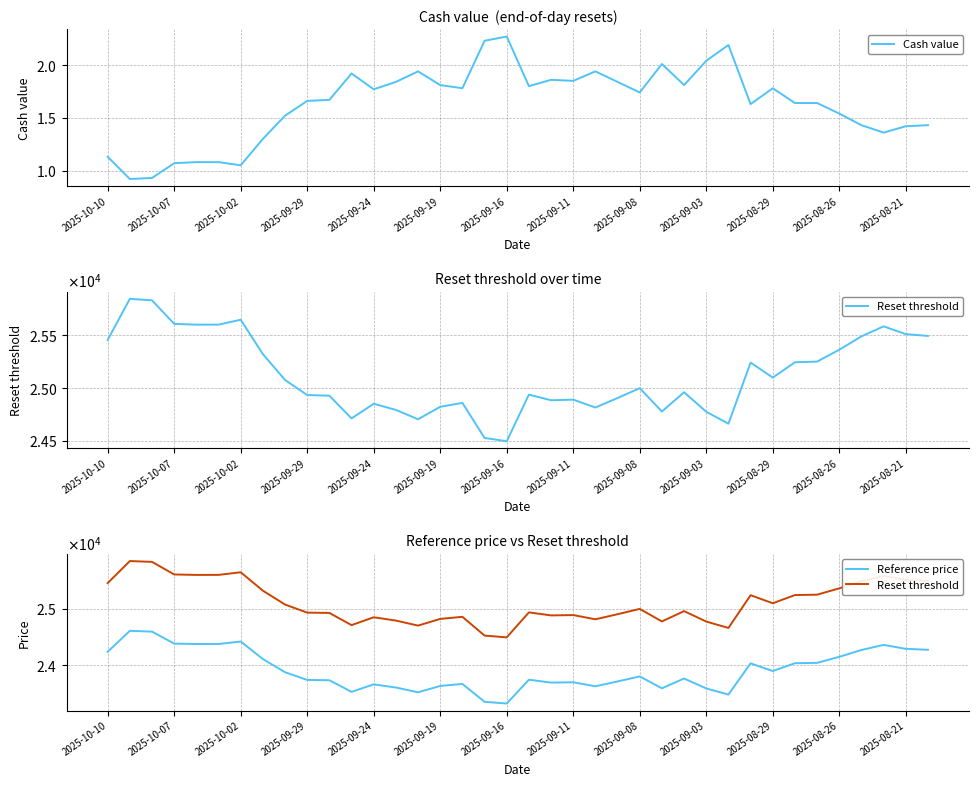

What is the value of the Reference price point at the 19th from the left?

23329.2